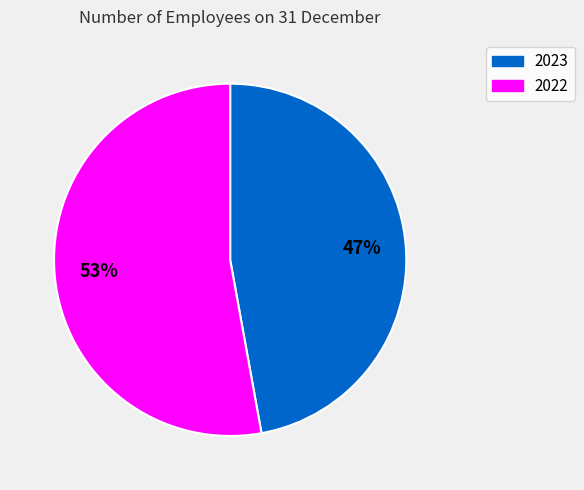

Which slice is the smallest?

2023